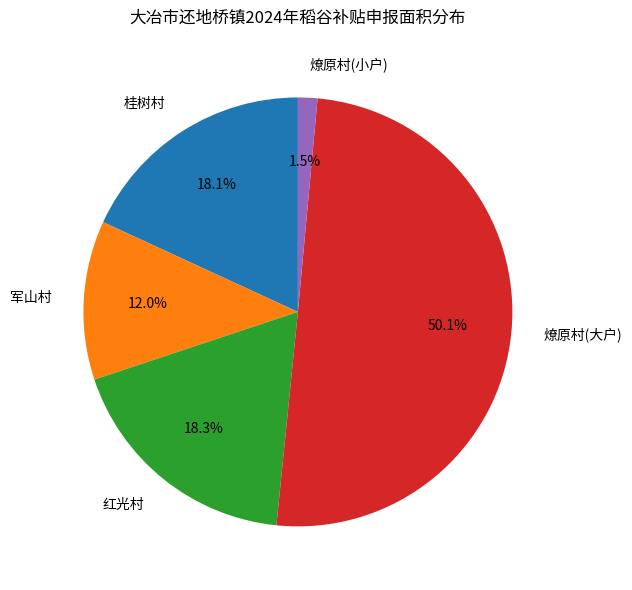

Is 燎原村(小户) the majority of the pie?

No